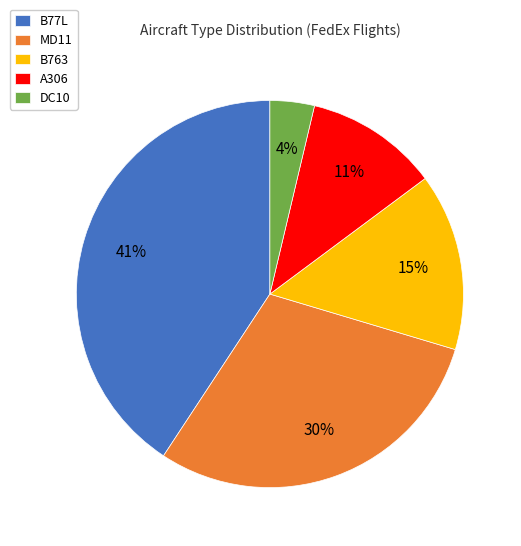

What is the smallest slice in the pie chart?

DC10